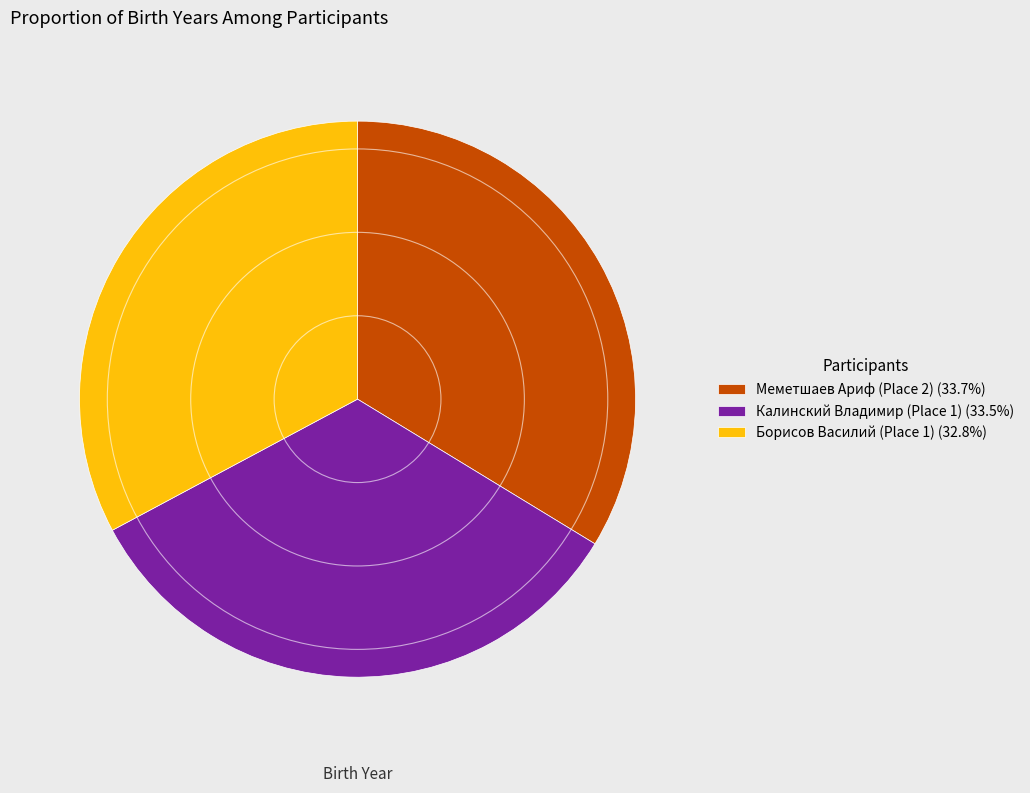

Does any single category account for the majority?

No